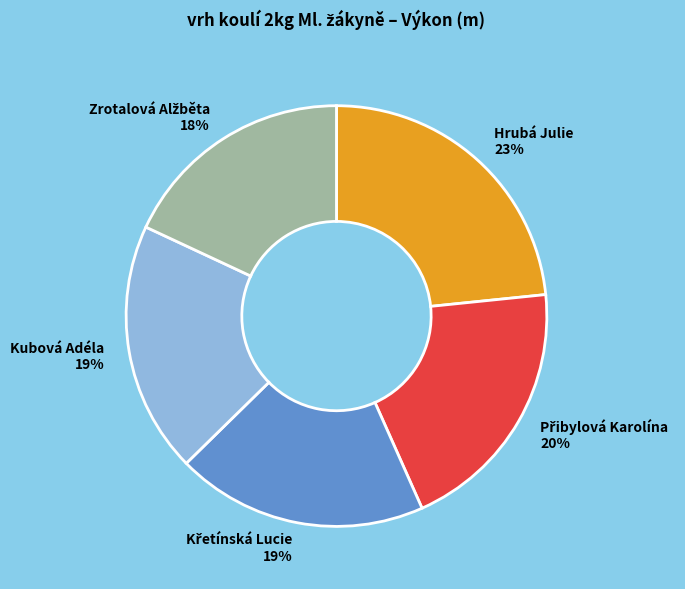

To the nearest percent, what is the average slice percentage?

20%